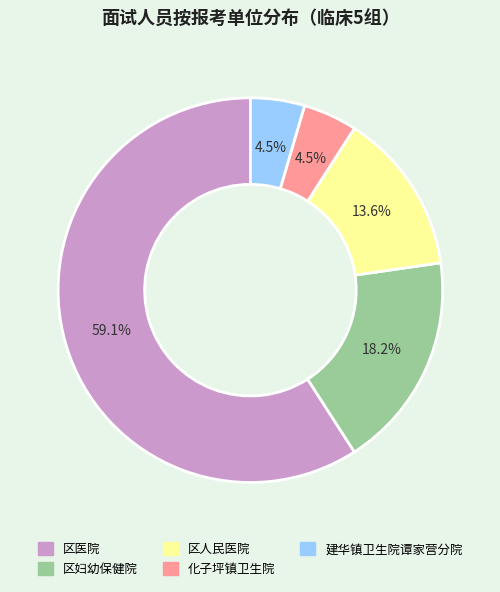

Combined, do 区医院 and 化子坪镇卫生院 account for over 50%?

Yes